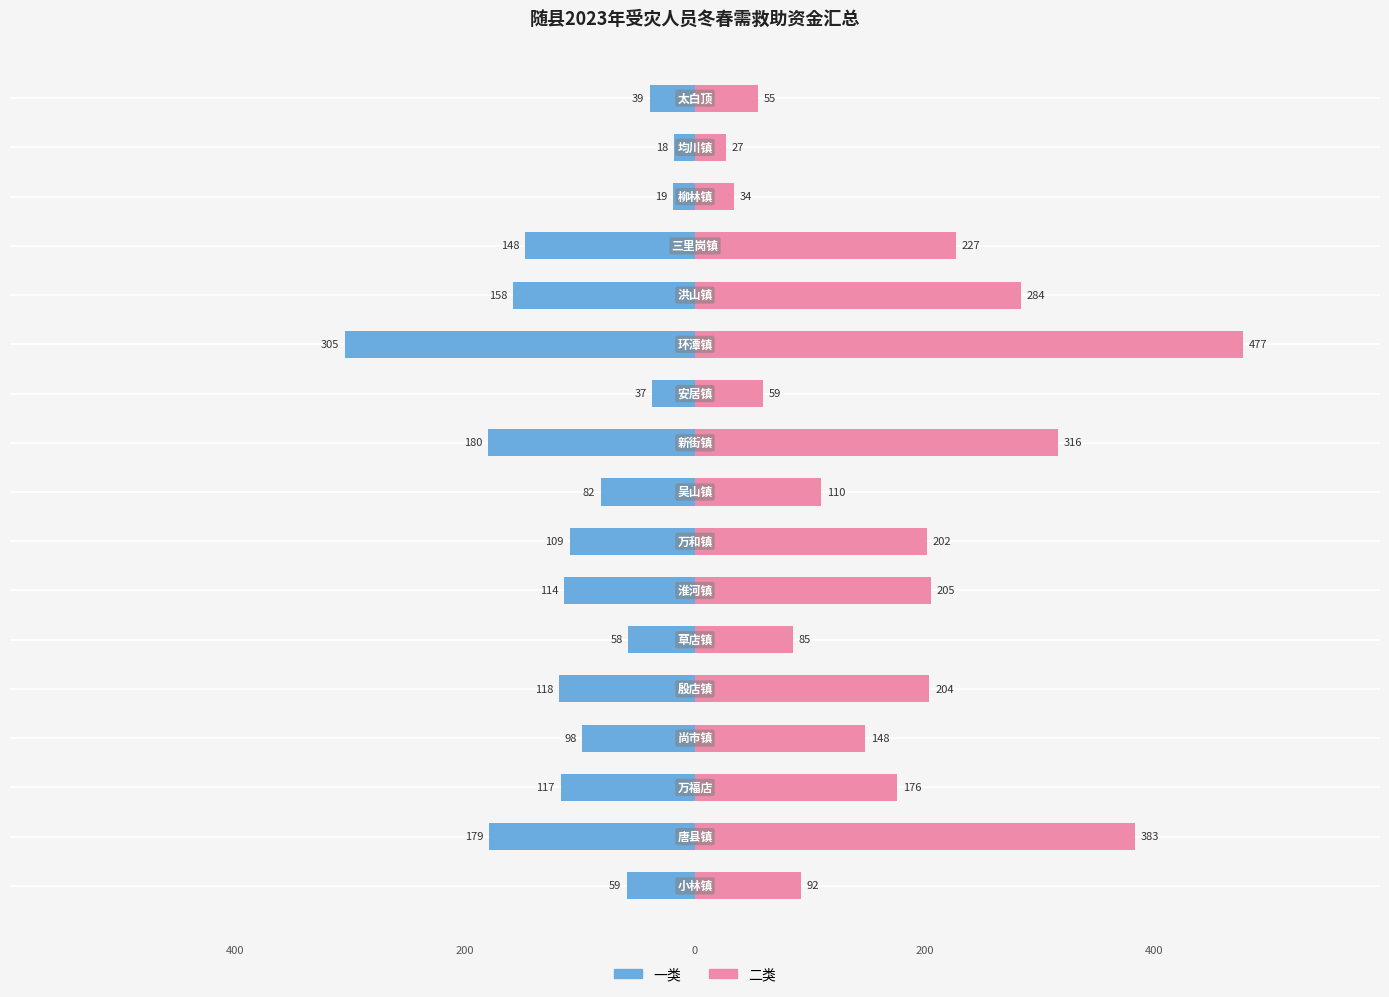

What is the greatest value displayed?

477